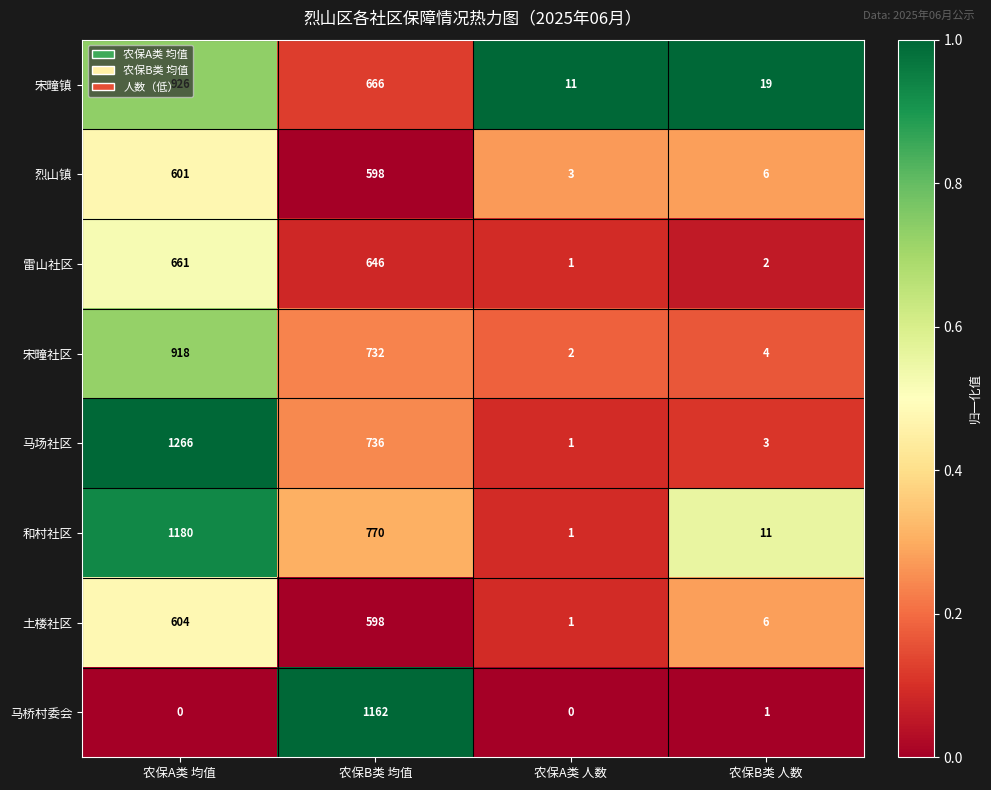

The value of 马桥村委会 at 农保B类 人数 is 0. True or false?

False